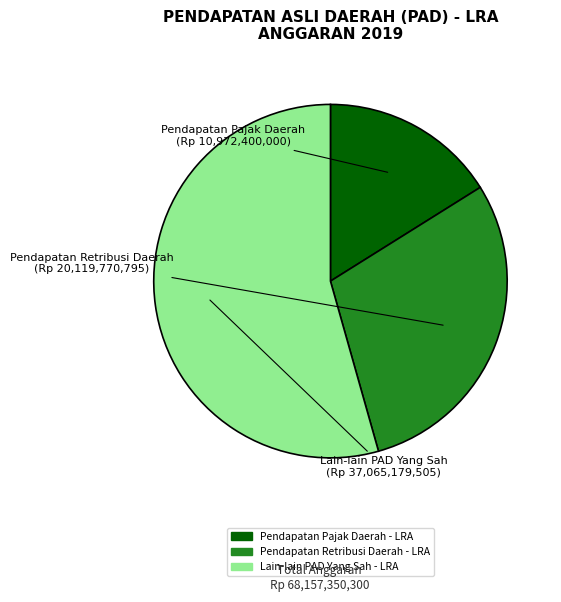

Is the sum of Pendapatan Retribusi Daerah - LRA and Lain-lain PAD Yang Sah - LRA greater than half?

Yes